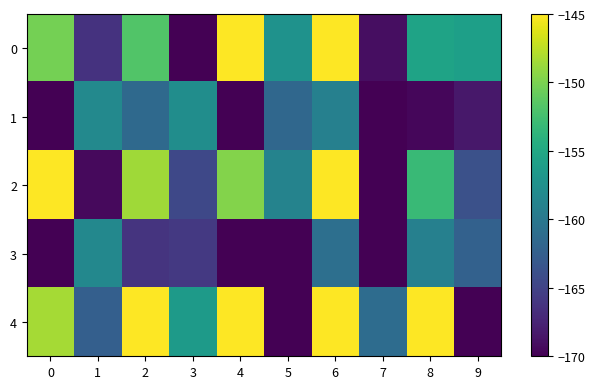

Which series changed the most between 1 and 6?

2